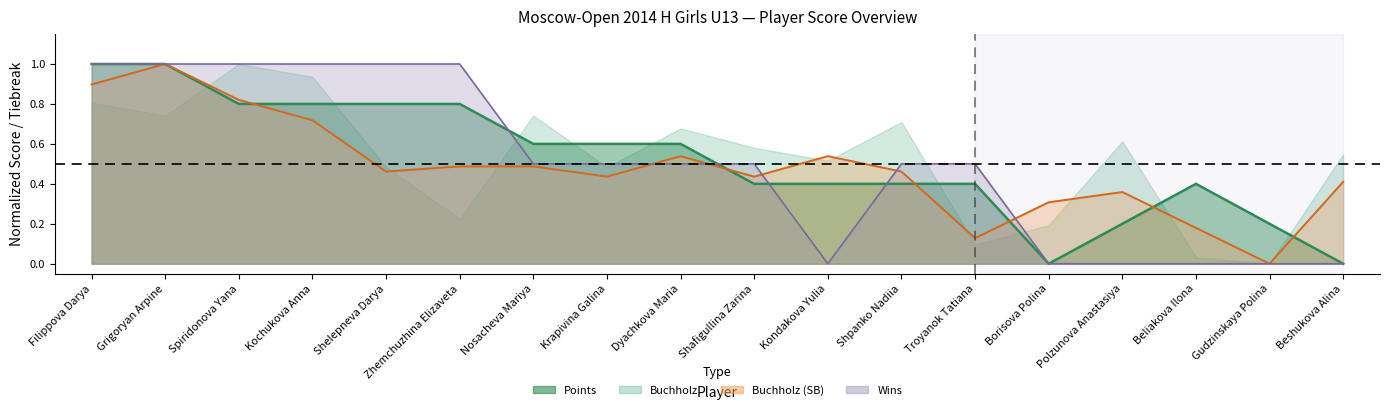

How many intersections are there between Points and SB?

6